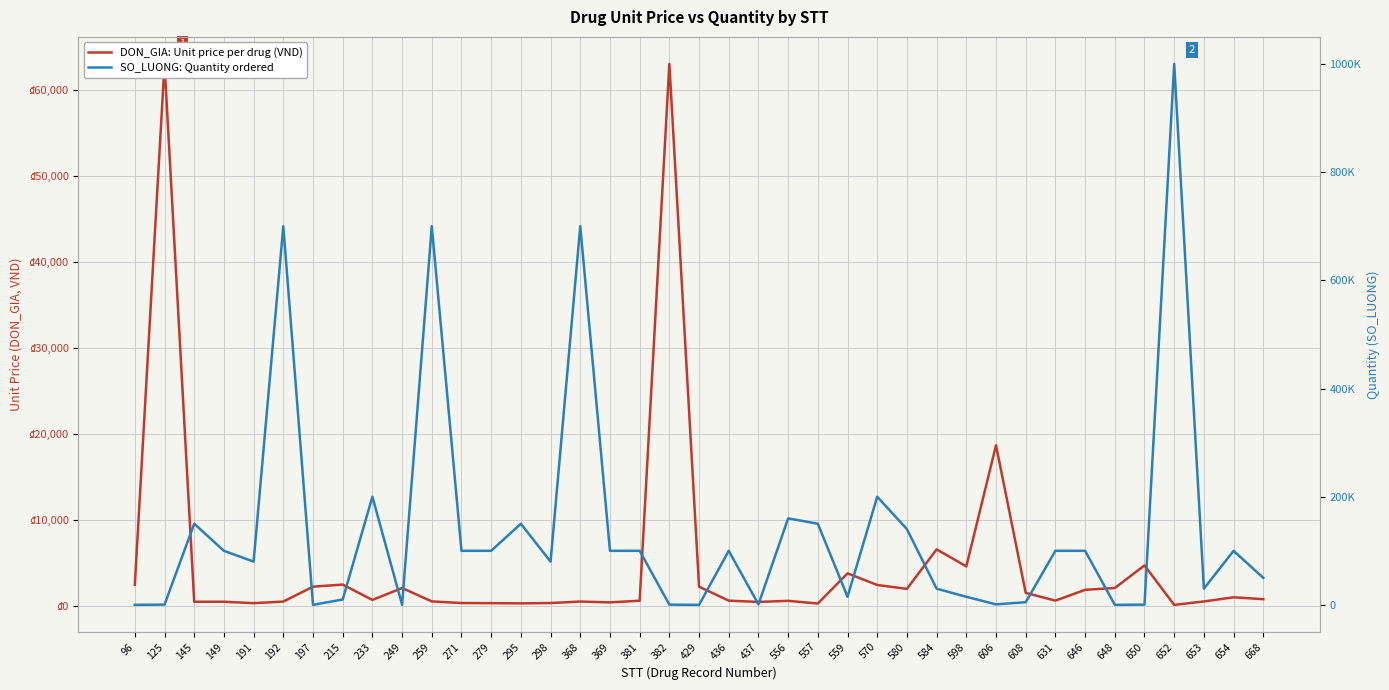

What is the sum of the DON_GIA: Unit price per drug (VND) values at 556 and 608?

2142.0